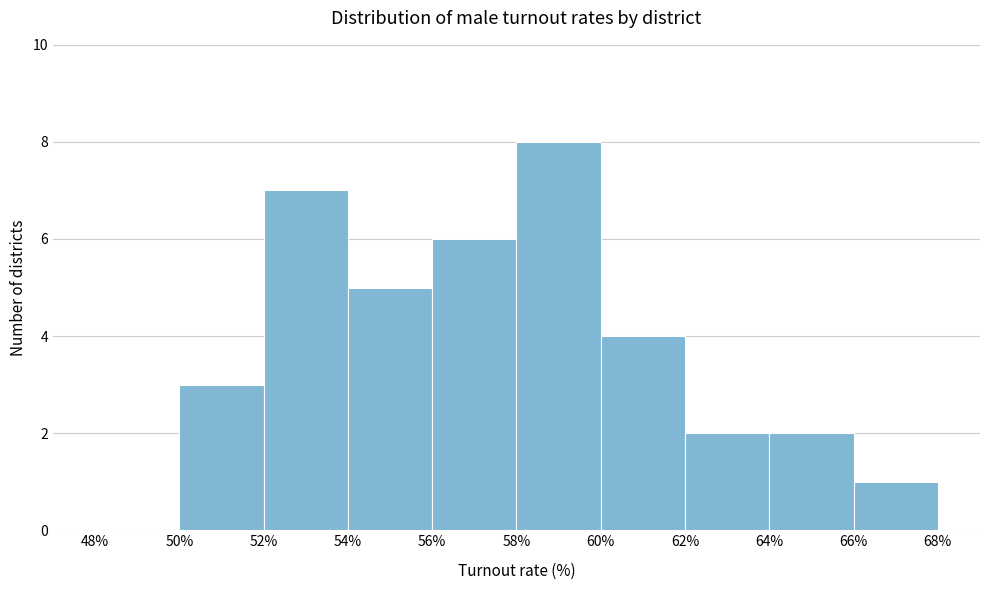

Over which range of the x-axis is the bar tallest?

58% to 60%